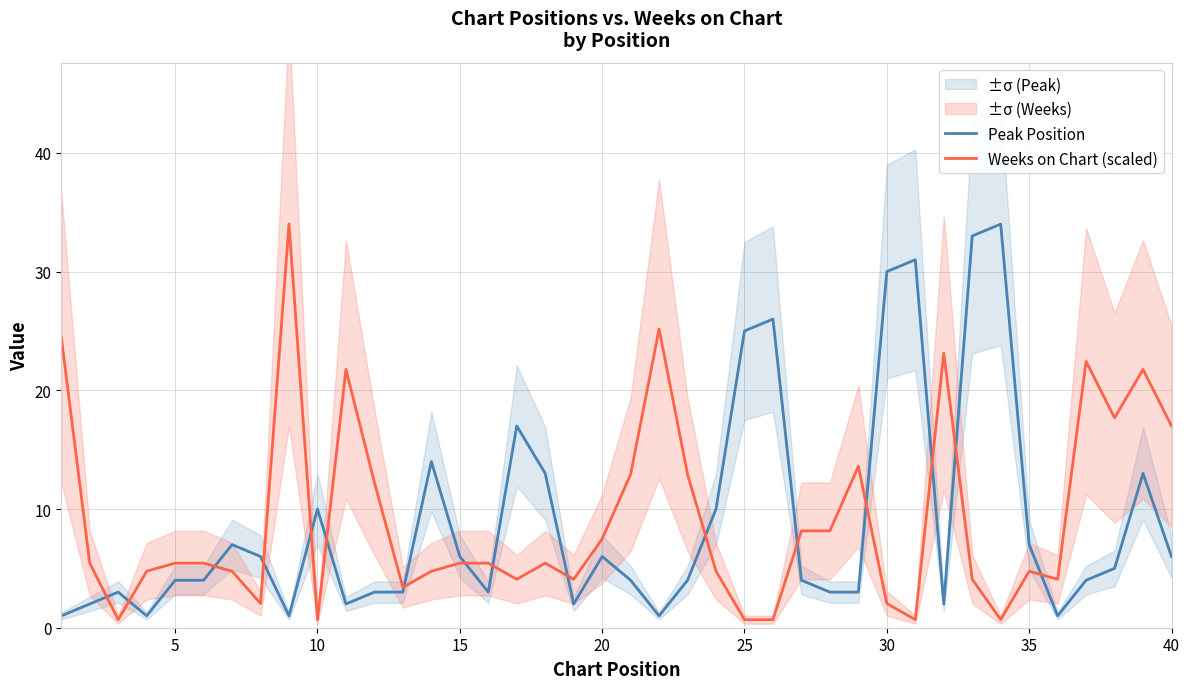

In Peak Position, how many points are higher than both neighbors (excluding endpoints)?

10